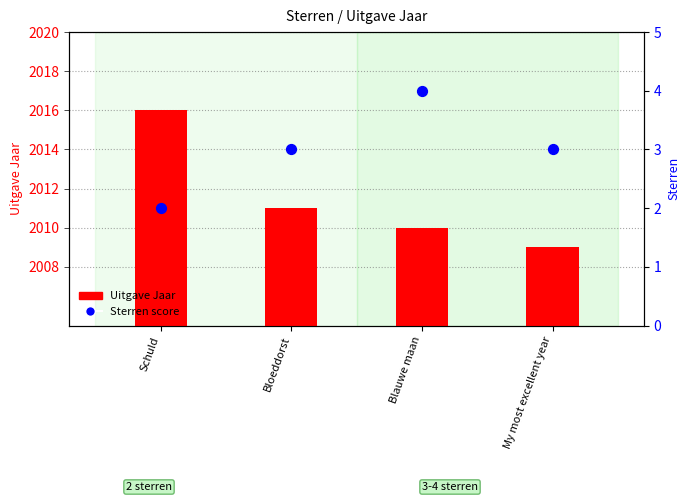

What are all the series names shown in the legend?

Uitgave Jaar, Sterren (score)